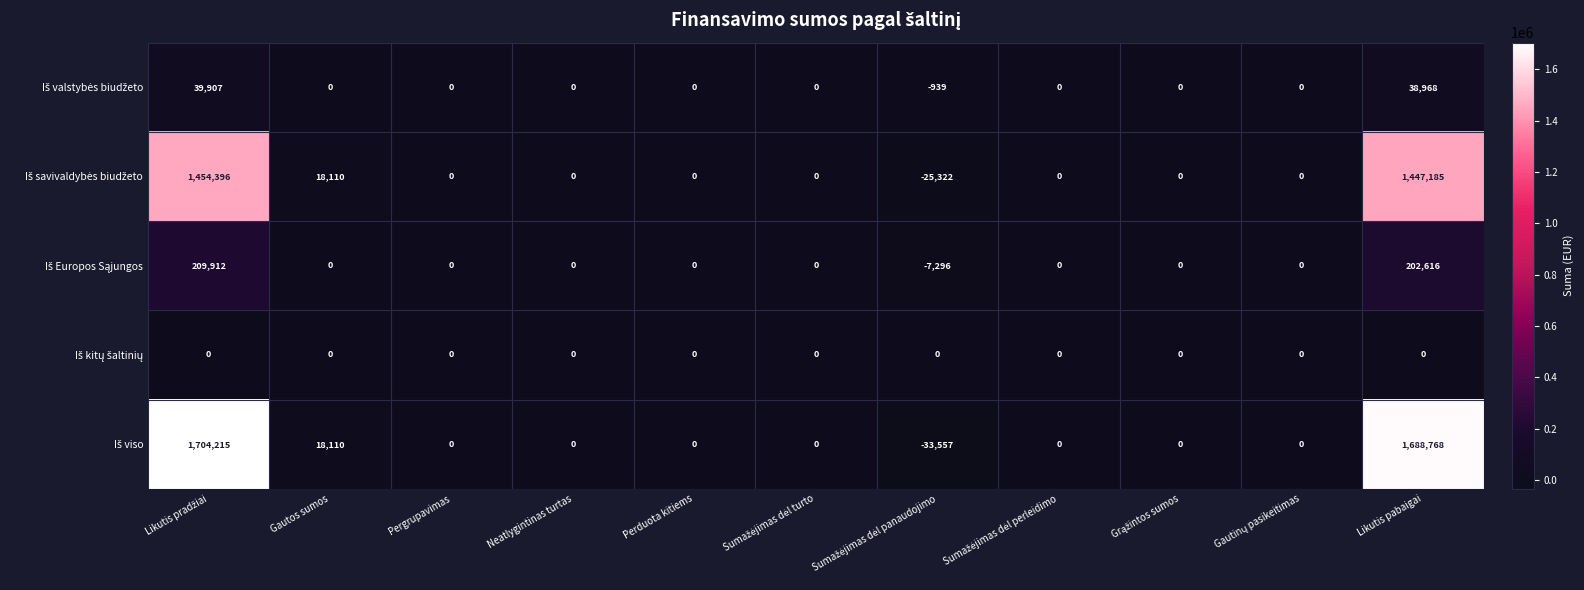

What is the maximum value shown in the chart?

1704215